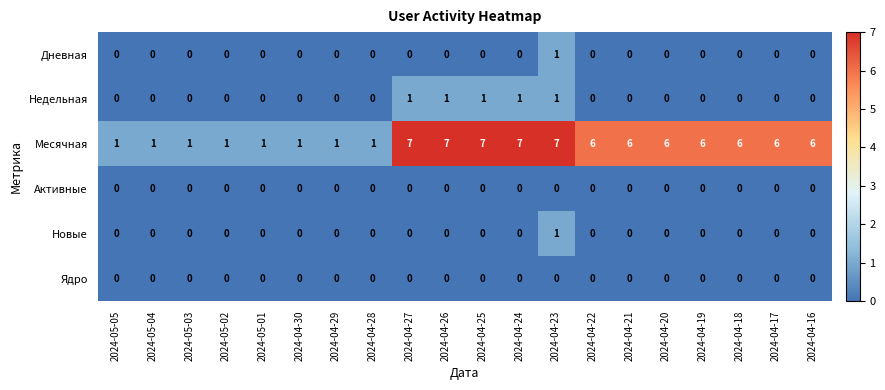

How many categories are shown in the chart?

20